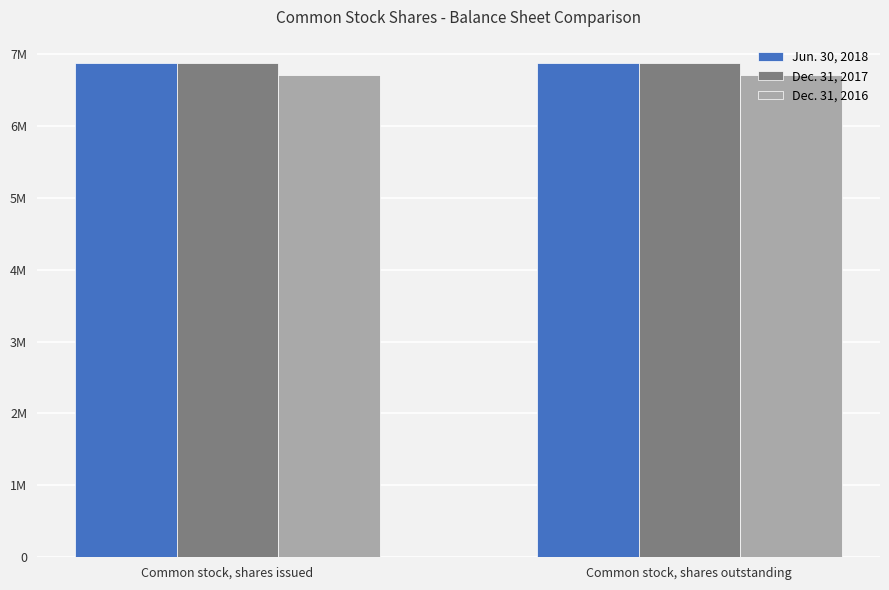

What are all the series names shown in the legend?

Jun. 30, 2018, Dec. 31, 2017, Dec. 31, 2016